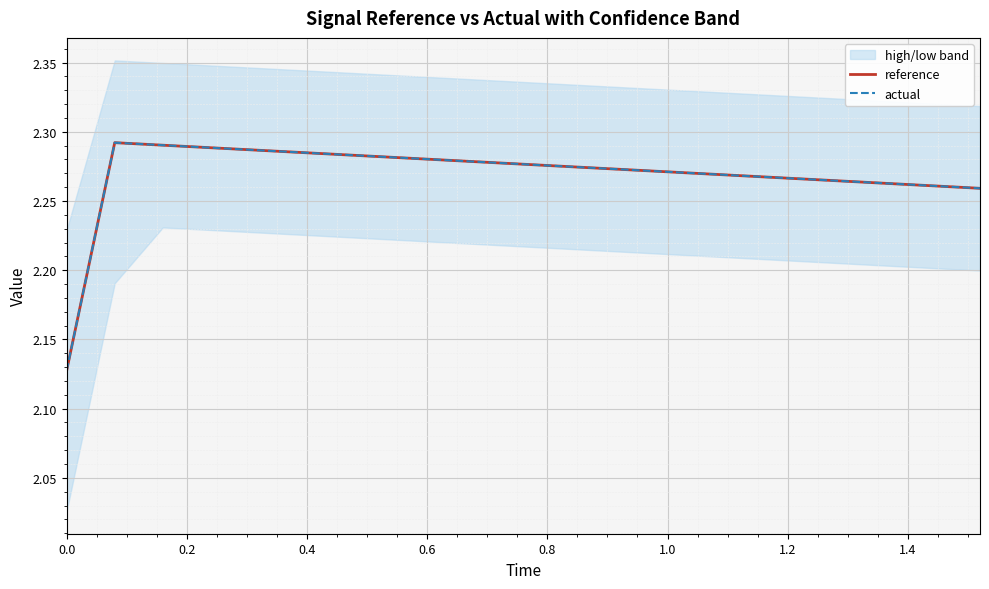

The reference series shows 2.3 at 1.6. True or false?

True